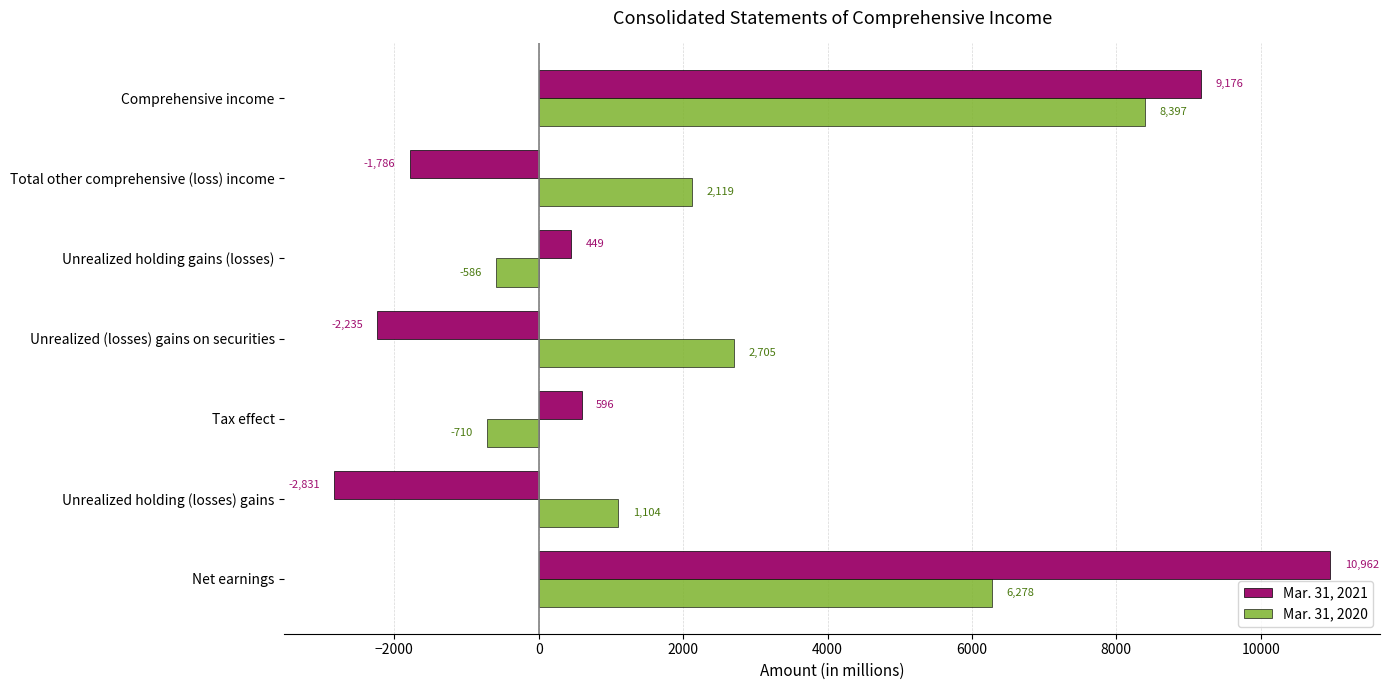

At which label is Mar. 31, 2020 closest to 3843?

Unrealized (losses) gains on securities